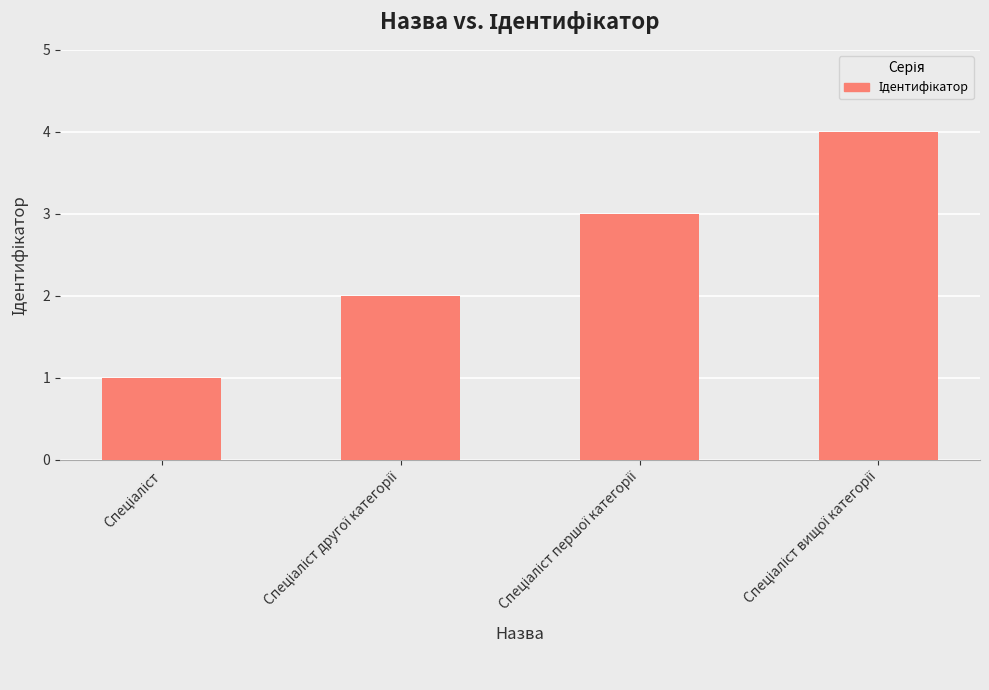

What is the greatest value displayed?

4